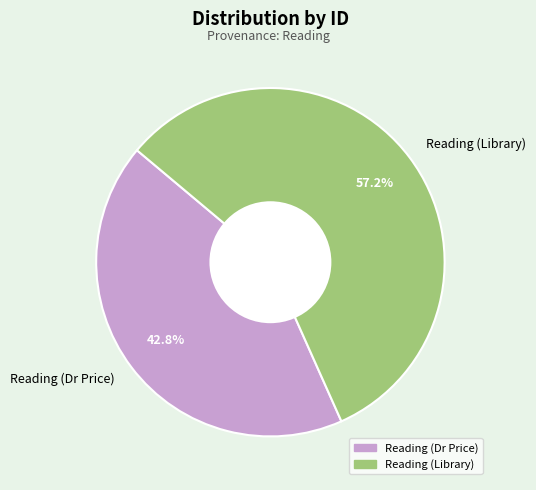

To the nearest percent, what is the combined percentage of Reading (Dr Price) and Reading (Library)?

100%